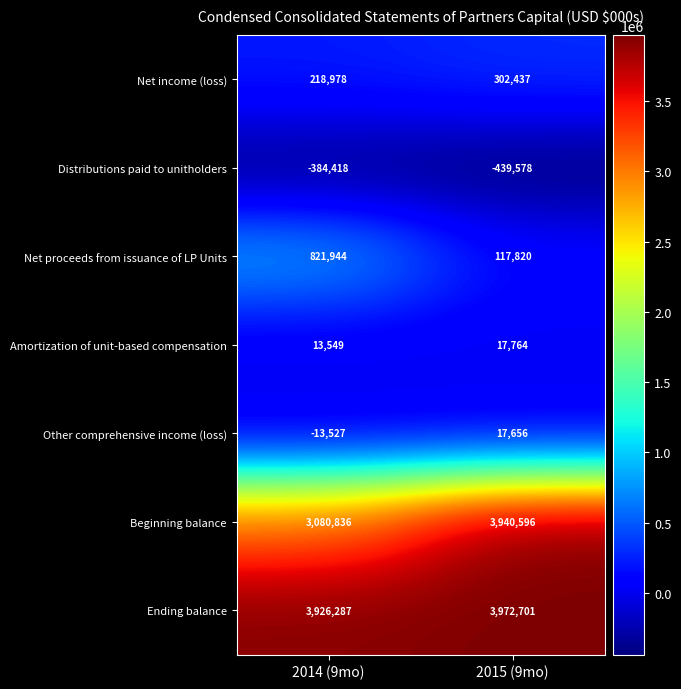

At which label is Net income (loss) closest to 260707?

2014 (9mo)